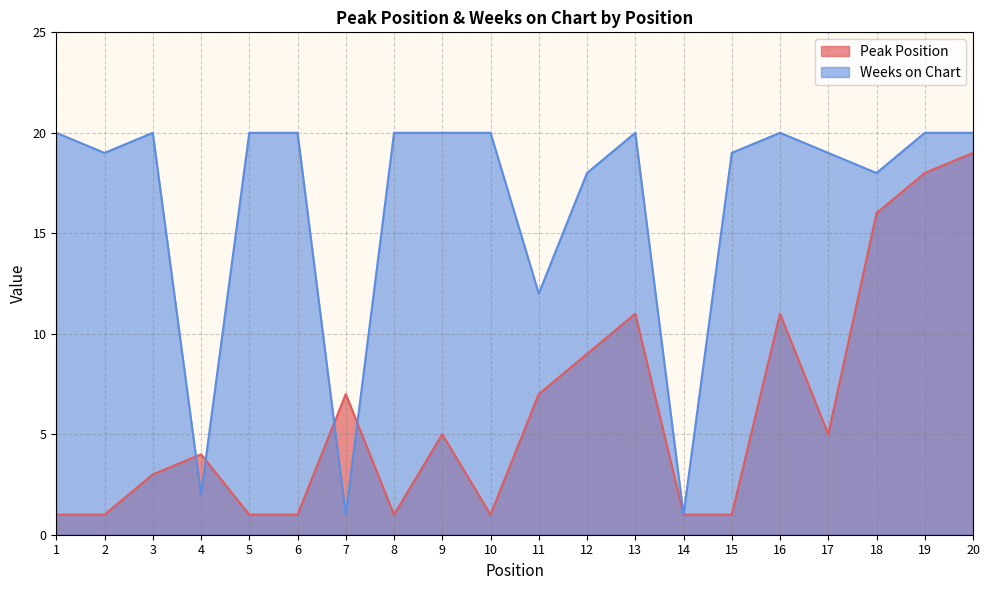

At which category does Peak Position reach its first local peak?

4